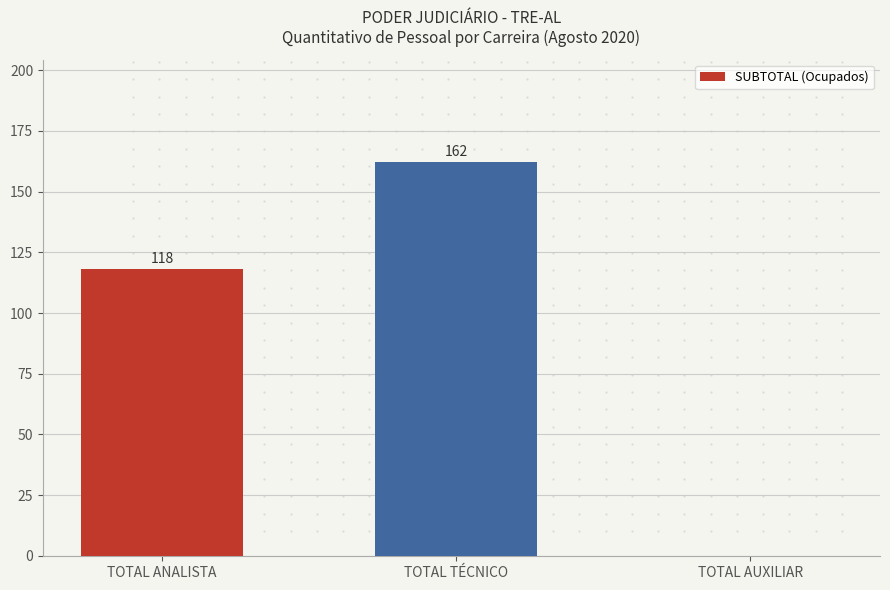

What is the change in value from TOTAL ANALISTA to TOTAL AUXILIAR?

-118